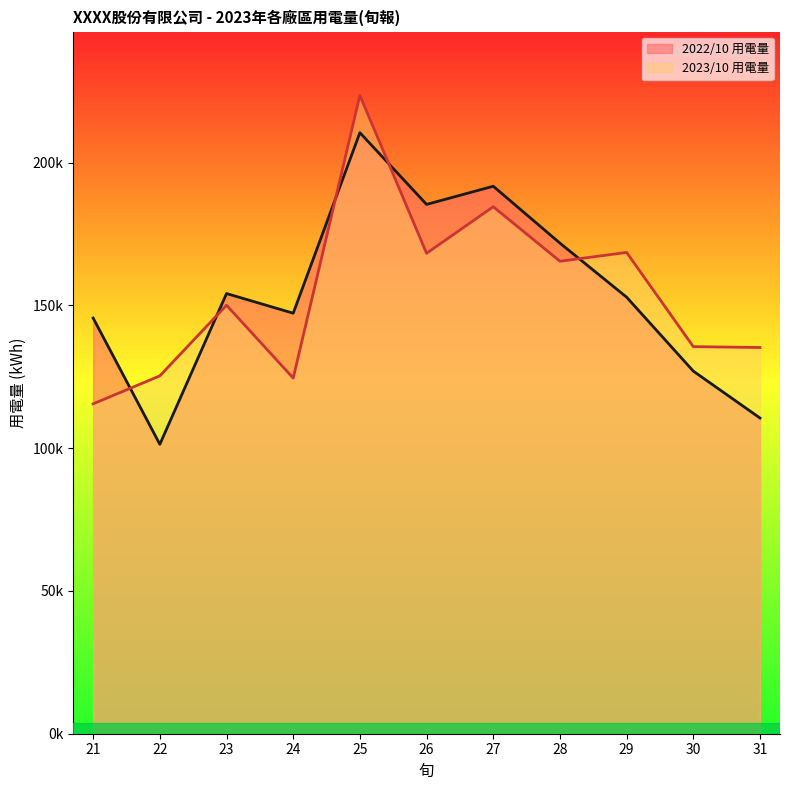

What is the greatest value displayed?

223541.0